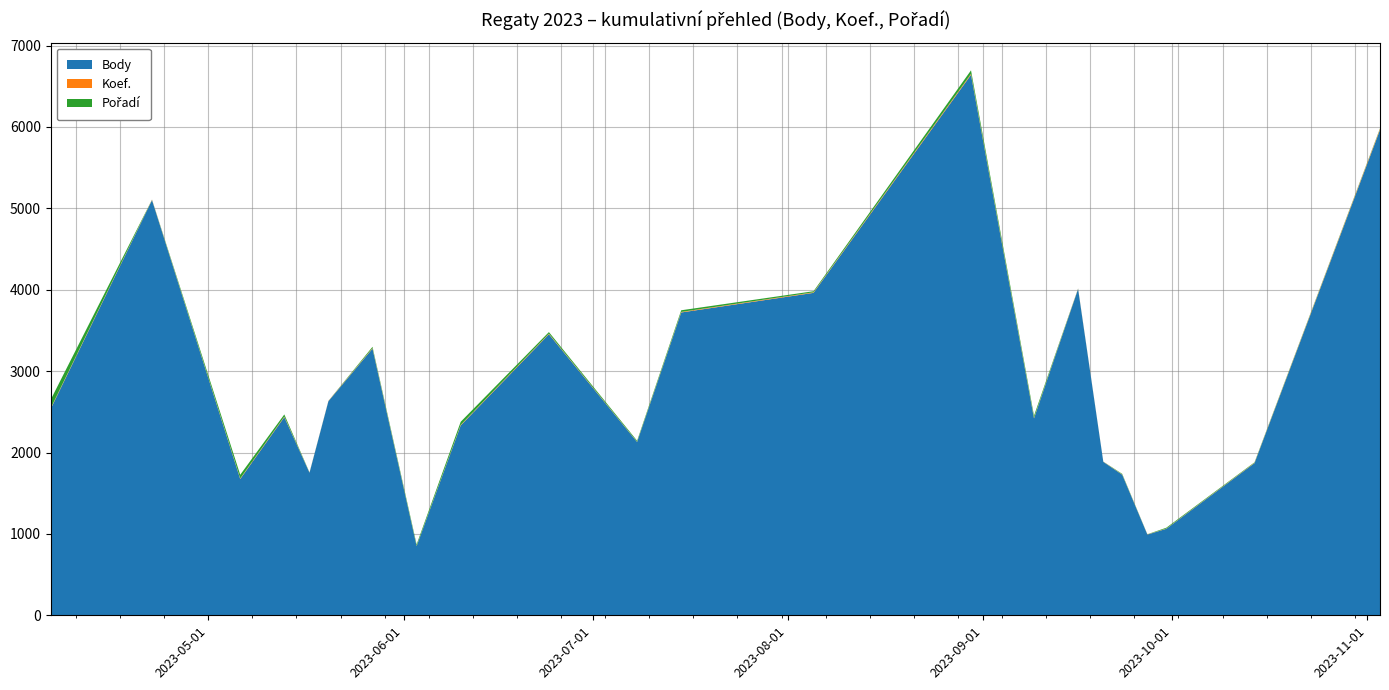

Is it true that Koef. equals 8 at 2023-04-06?

True